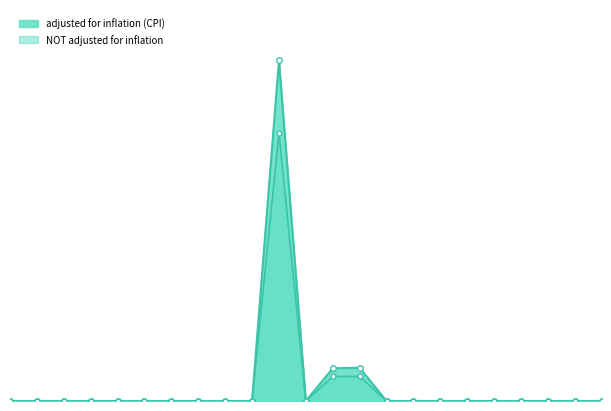

What is the label of the 14th point from the left?

FY10